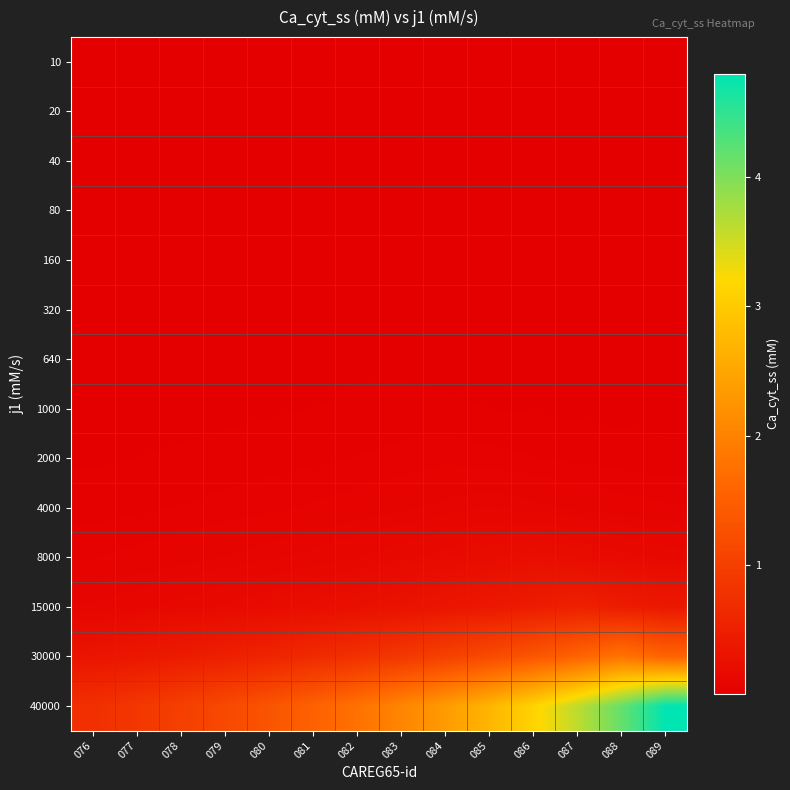

Reading left to right, transcribe all the data shown in this chart.

10: 076=0.0	077=0.0	078=0.0	079=0.0	080=0.0	081=0.0	082=0.0	083=0.0	084=0.0	085=0.0	086=0.0	087=0.0	088=0.0	089=0.0
20: 076=0.0	077=0.0	078=0.0	079=0.0	080=0.0	081=0.0	082=0.0	083=0.0	084=0.0	085=0.0	086=0.0	087=0.0	088=0.0	089=0.0
40: 076=0.0	077=0.0	078=0.0	079=0.0	080=0.0	081=0.0	082=0.0	083=0.0	084=0.0	085=0.0	086=0.0	087=0.0	088=0.0	089=0.0
80: 076=0.0	077=0.0	078=0.0	079=0.0	080=0.0	081=0.0	082=0.0	083=0.0	084=0.0	085=0.0	086=0.0	087=0.0	088=0.0	089=0.0
160: 076=0.0	077=0.0	078=0.0	079=0.0	080=0.0	081=0.0	082=0.0	083=0.0	084=0.0	085=0.0	086=0.0	087=0.0	088=0.0	089=0.0
320: 076=0.0	077=0.0	078=0.0	079=0.0	080=0.0	081=0.0	082=0.0	083=0.0	084=0.0	085=0.0	086=0.0	087=0.0	088=0.0	089=0.0
640: 076=0.0	077=0.0	078=0.0	079=0.0	080=0.0	081=0.0	082=0.0	083=0.0	084=0.0	085=0.0	086=0.0	087=0.0	088=0.0	089=0.0
1000: 076=0.0	077=0.0	078=0.0	079=0.0	080=0.0	081=0.0	082=0.0	083=0.0	084=0.0	085=0.0	086=0.0	087=0.0	088=0.0	089=0.0
2000: 076=0.0	077=0.0	078=0.0	079=0.0	080=0.0	081=0.0	082=0.0	083=0.0	084=0.1	085=0.0	086=0.0	087=0.0	088=0.0	089=0.0
4000: 076=0.0	077=0.0	078=0.0	079=0.0	080=0.1	081=0.1	082=0.1	083=0.1	084=0.1	085=0.1	086=0.1	087=0.1	088=0.1	089=0.1
8000: 076=0.1	077=0.1	078=0.1	079=0.1	080=0.1	081=0.1	082=0.1	083=0.1	084=0.2	085=0.2	086=0.2	087=0.2	088=0.2	089=0.1
15000: 076=0.1	077=0.1	078=0.1	079=0.2	080=0.2	081=0.2	082=0.3	083=0.3	084=0.3	085=0.4	086=0.4	087=0.5	088=0.4	089=0.4
30000: 076=0.3	077=0.4	078=0.4	079=0.5	080=0.6	081=0.7	082=0.8	083=0.9	084=1.0	085=1.2	086=1.4	087=1.6	088=1.8	089=1.6
40000: 076=0.7	077=0.9	078=1.0	079=1.2	080=1.3	081=1.5	082=1.8	083=2.0	084=2.3	085=2.7	086=3.1	087=3.6	088=4.2	089=4.8